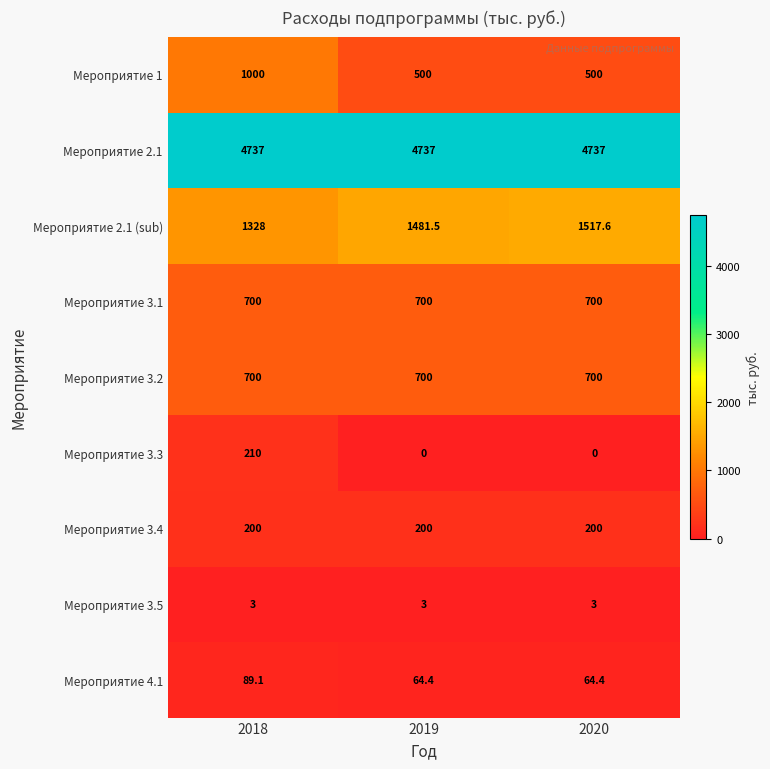

Which series has the widest spread of values?

Мероприятие 1